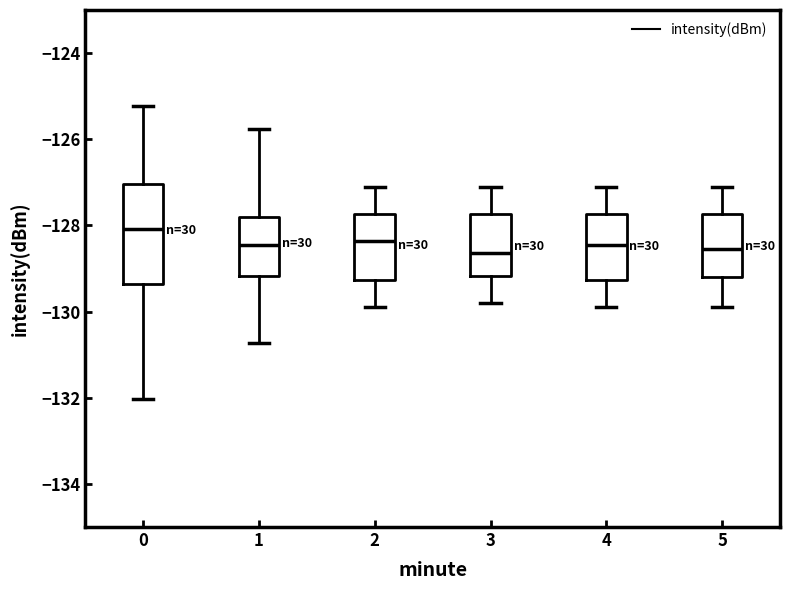

Comparing the boxes themselves (not the whiskers), which one is the tallest?

0